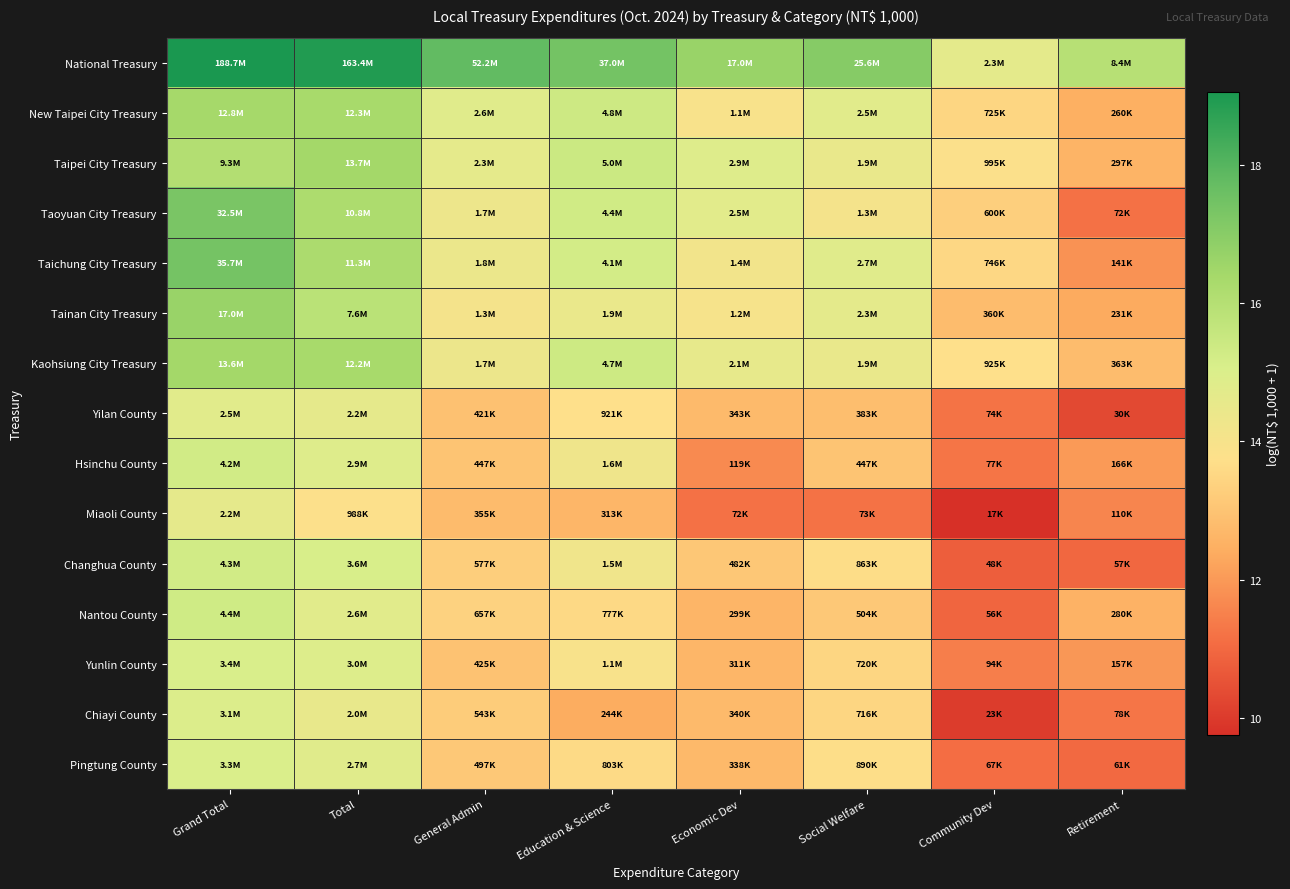

What is the smallest value displayed?

9.8